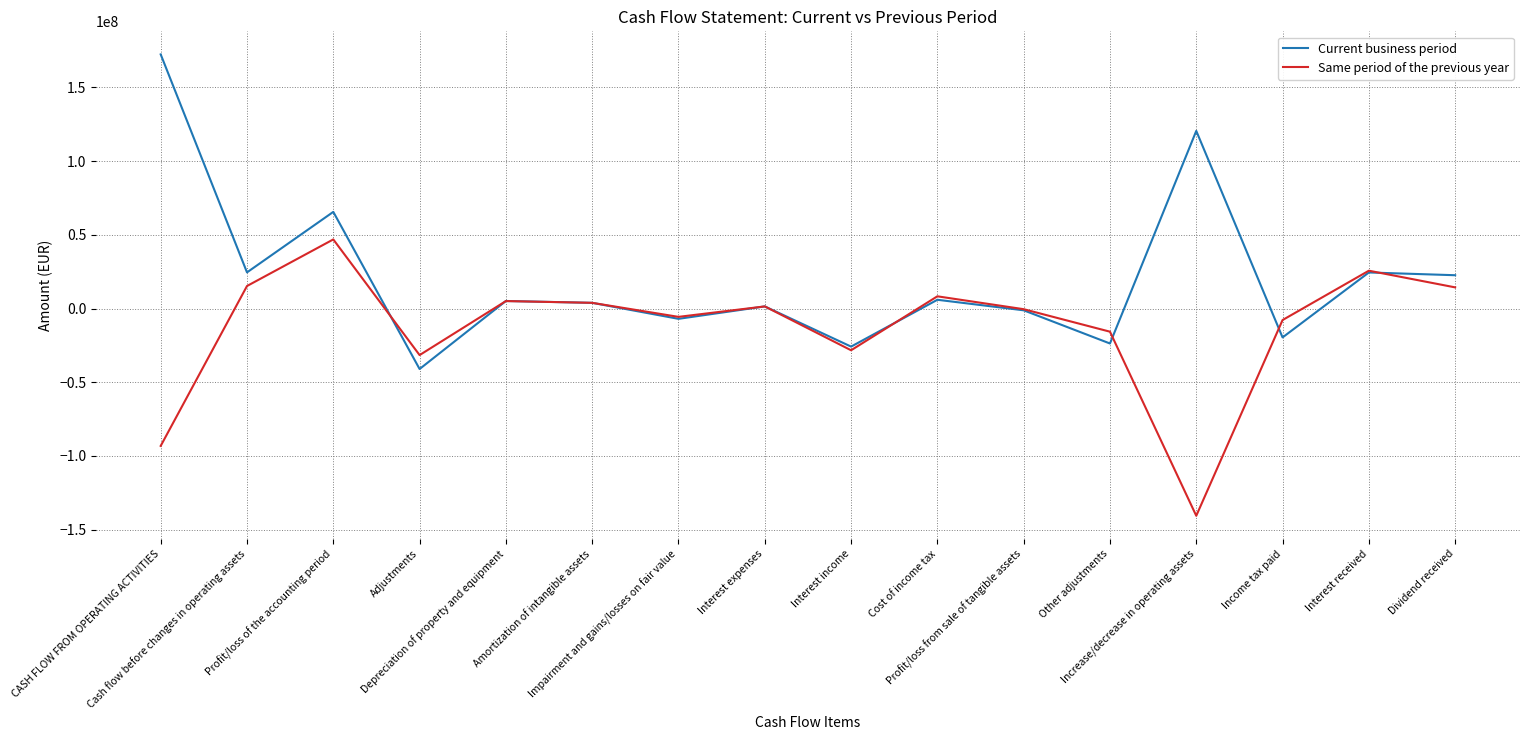

Rank the series by their average value, from highest to lowest.

Current business period, Same period of the previous year